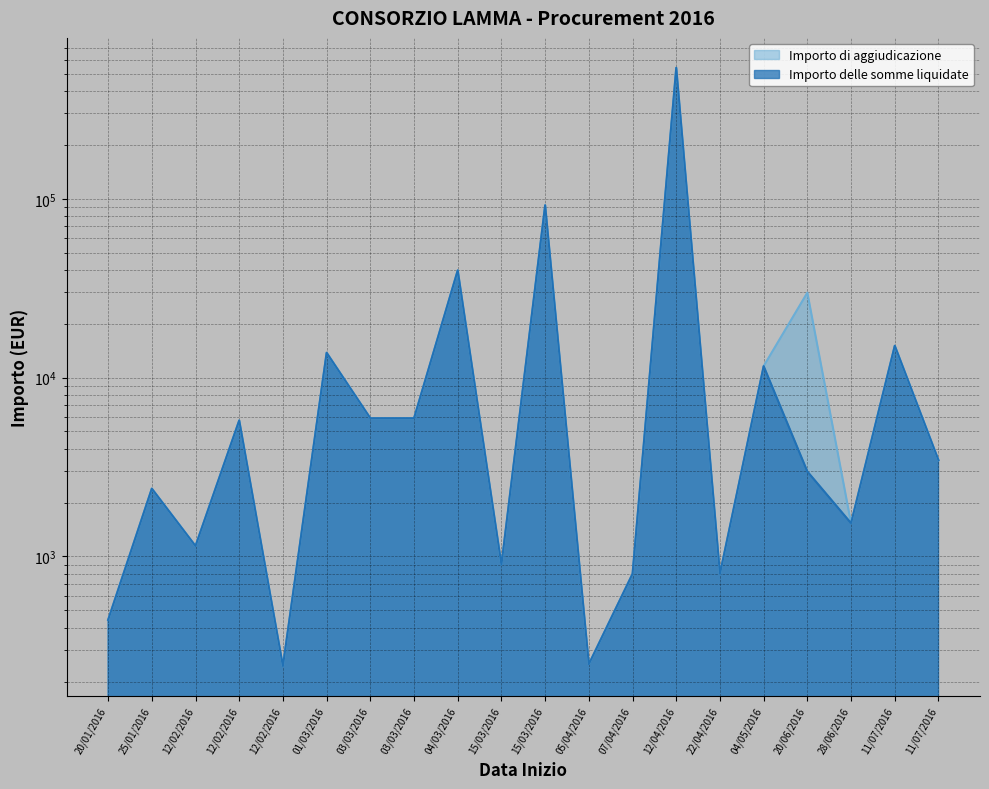

What is the difference between the maximum and second lowest values in the Importo delle somme liquidate series?

539750.0